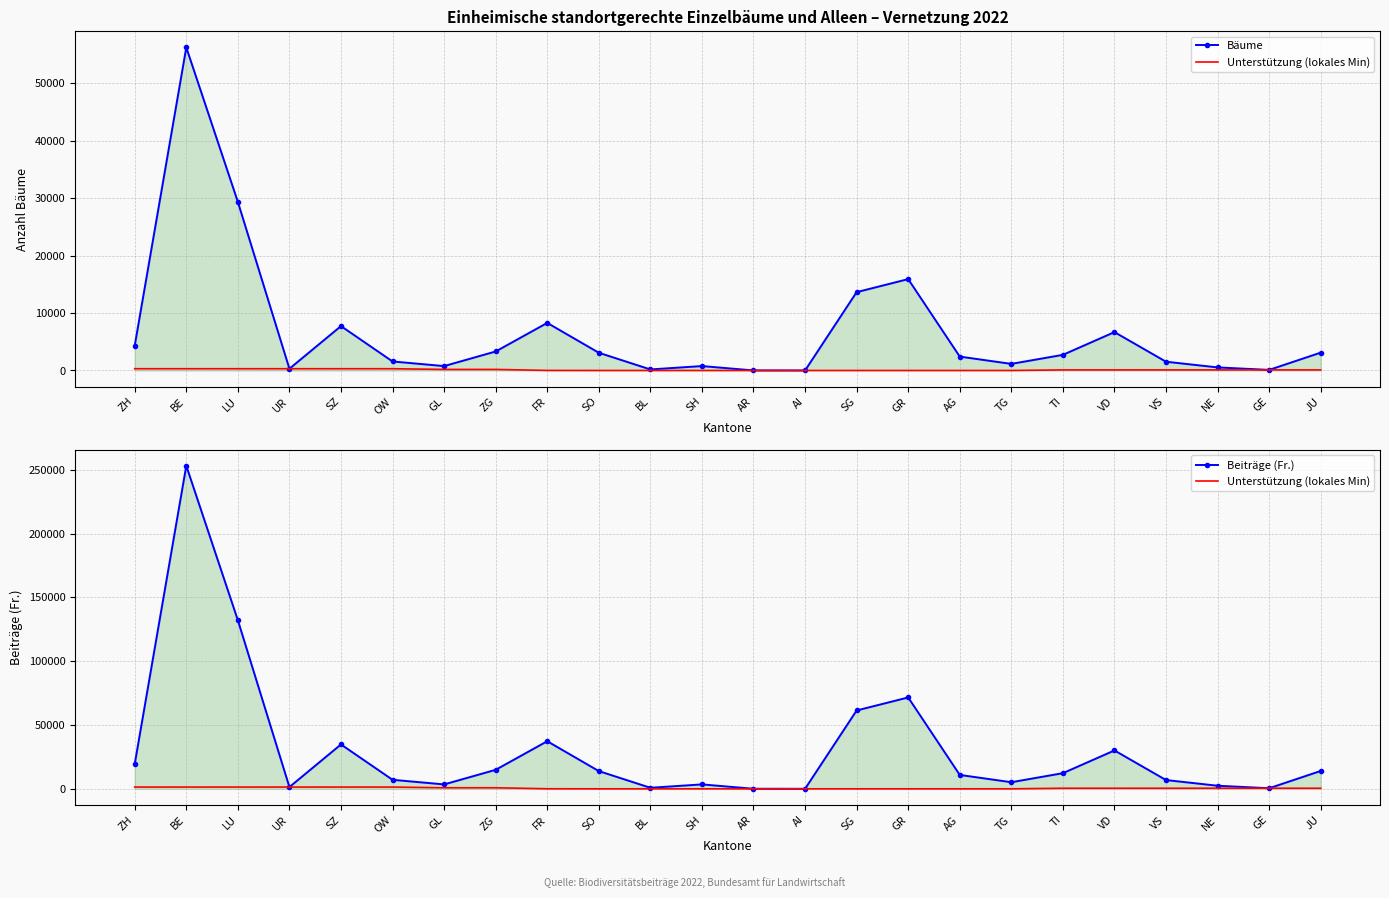

True or false: Bäume and Beiträge (Fr.) intersect in this chart.

False